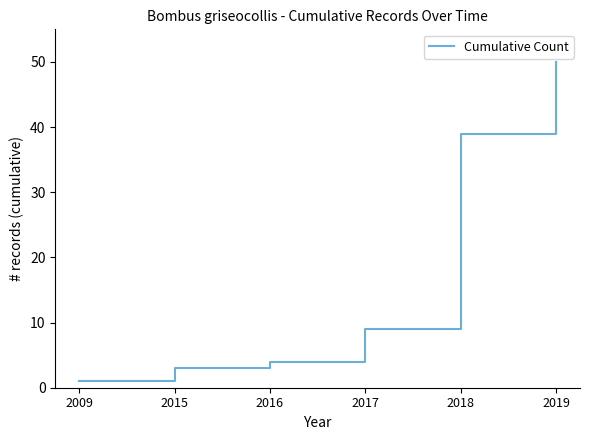

What is the difference between the maximum and minimum values?

49